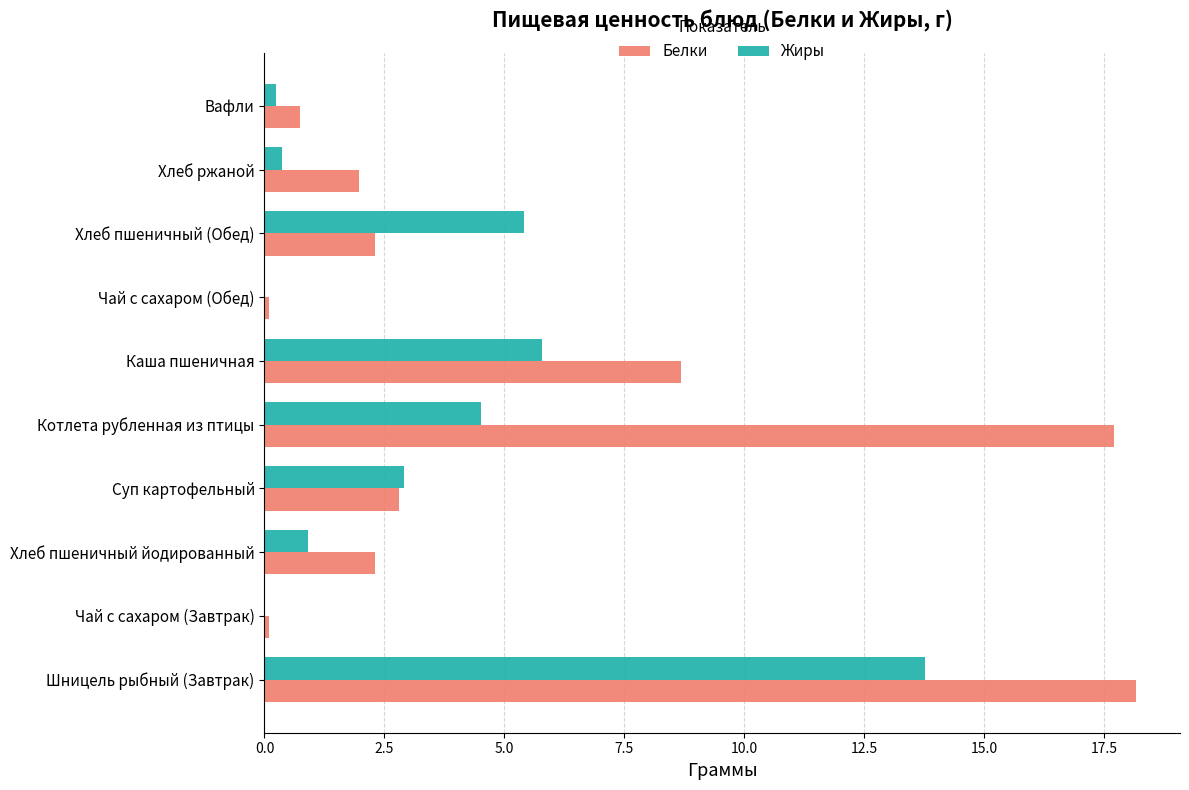

Is it true that Белки equals 9.3 at Котлета рубленная из птицы?

False